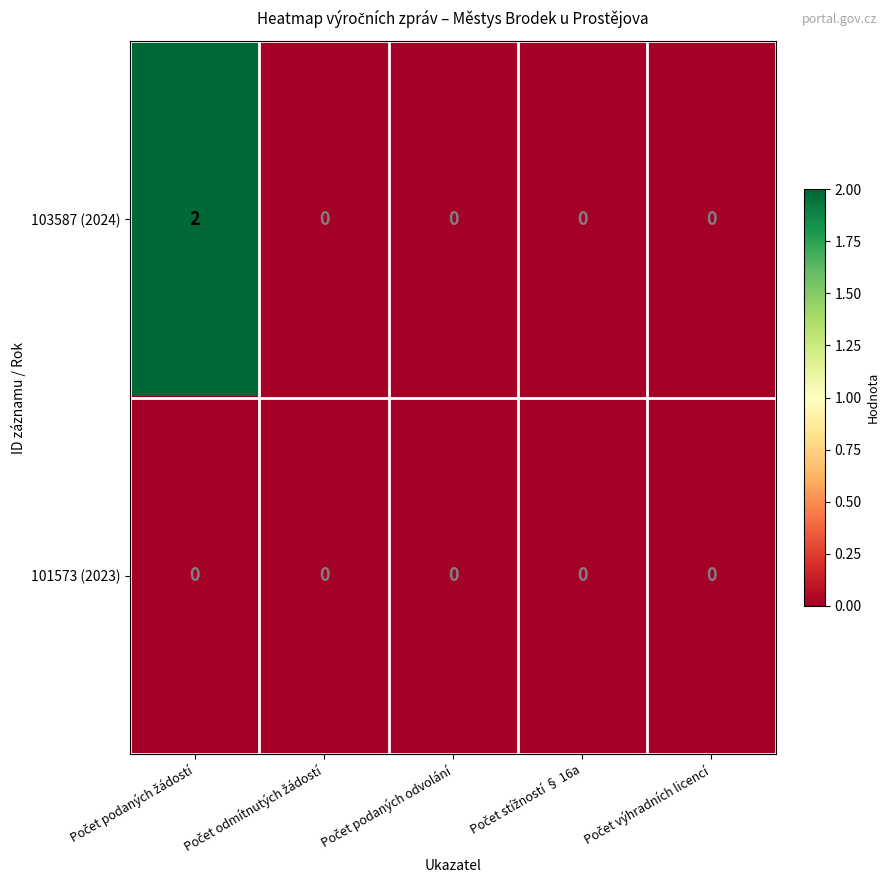

Rank the series by their maximum value, from lowest to highest.

101573 (2023), 103587 (2024)